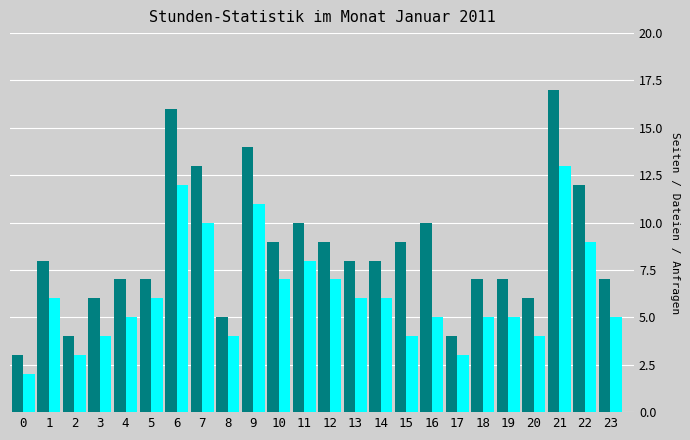

Which label corresponds to the largest value in the chart?

21